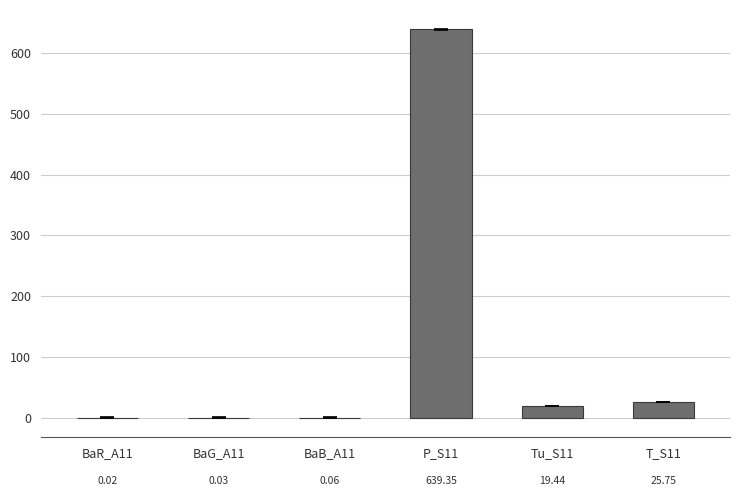

Between P_S11 and BaB_A11, which is larger?

P_S11